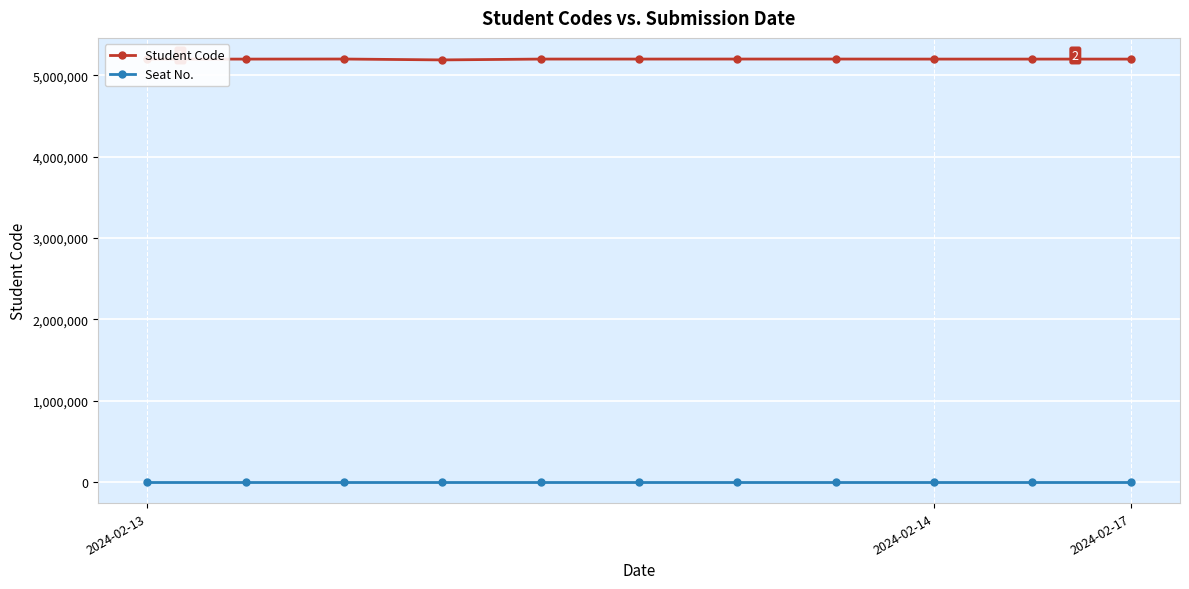

True or false: Student Code and Seat No. intersect in this chart.

False